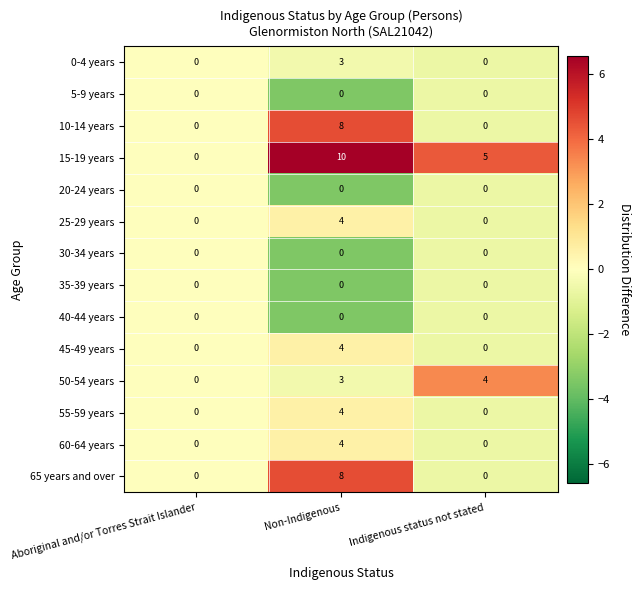

True or false: 50-54 years has a value of 3 at Non-Indigenous.

True